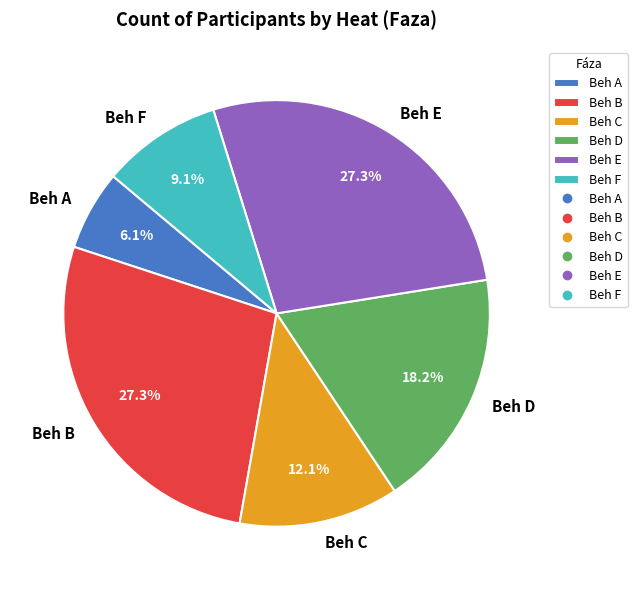

What percentage is the Beh E slice, to the nearest percent?

27%